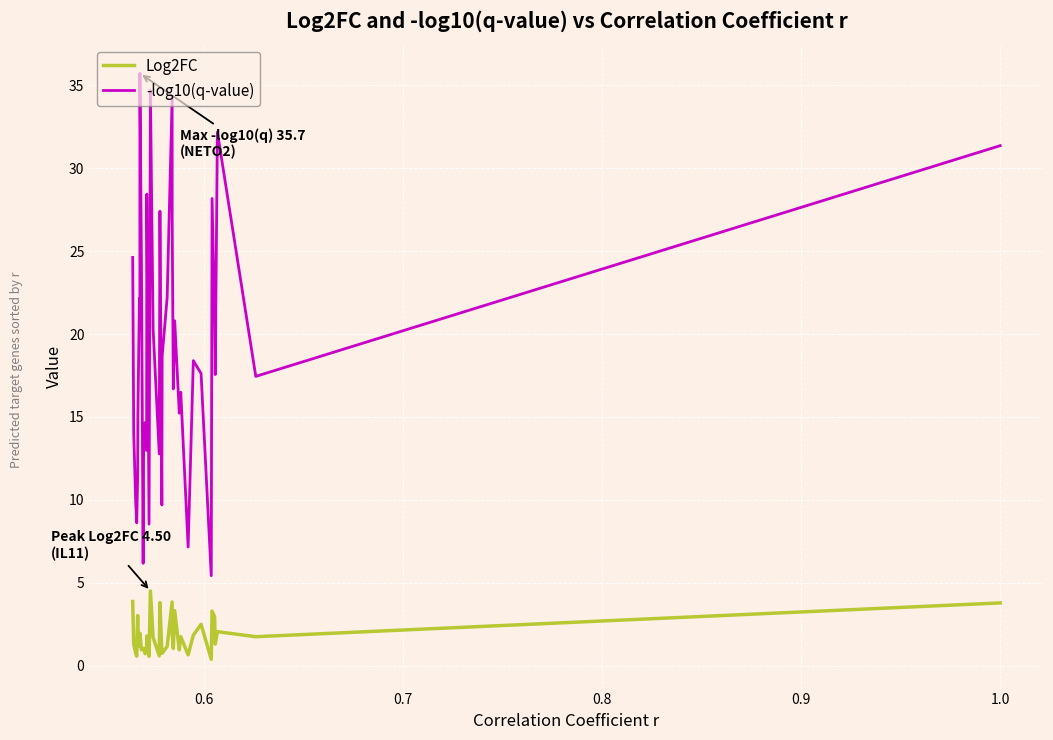

Which series has the largest total across all categories?

-log10(q-value)